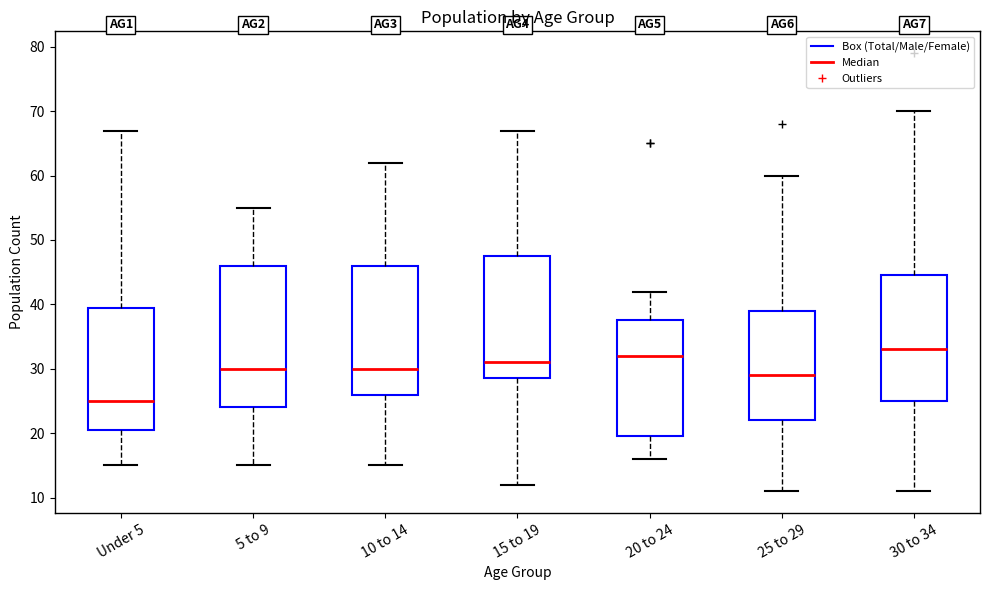

Comparing the boxes themselves (not the whiskers), which one is the tallest?

5 to 9